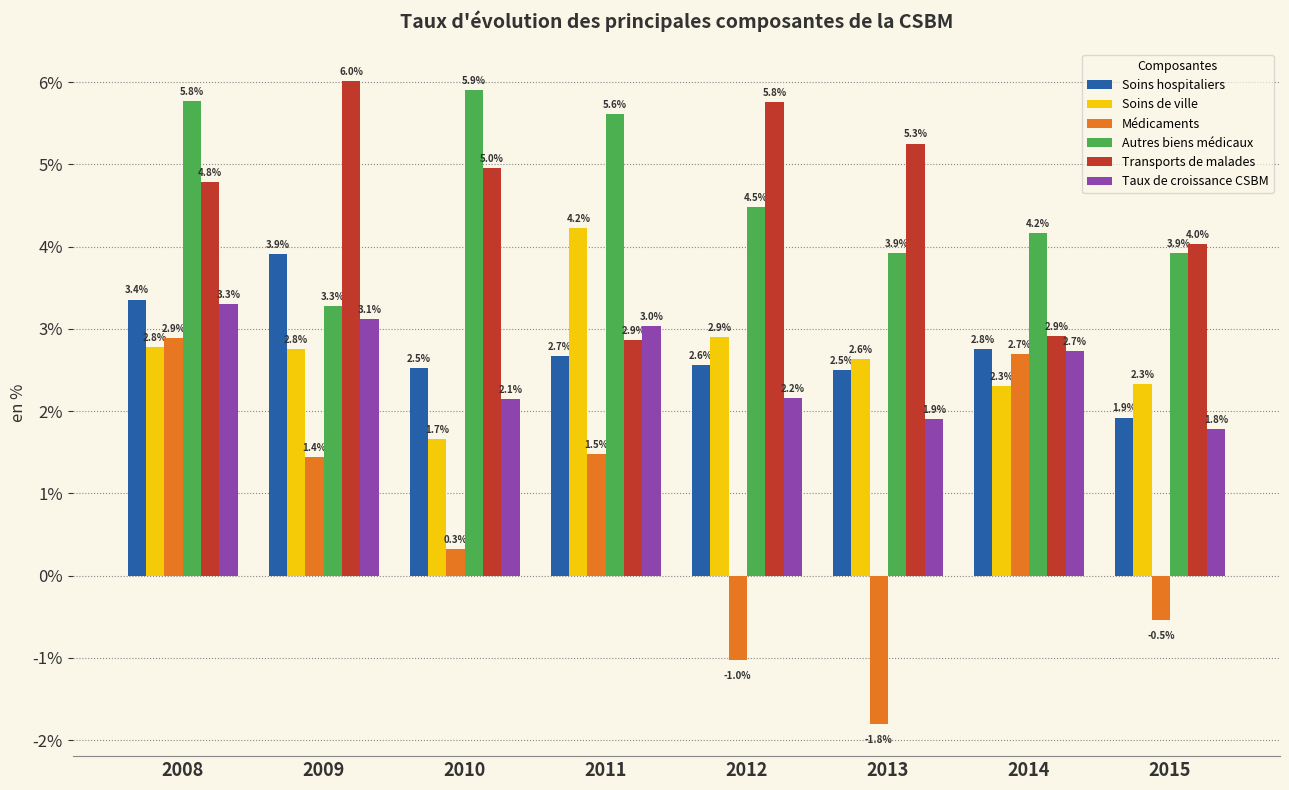

What is the sum of all Transports de malades values?

36.6